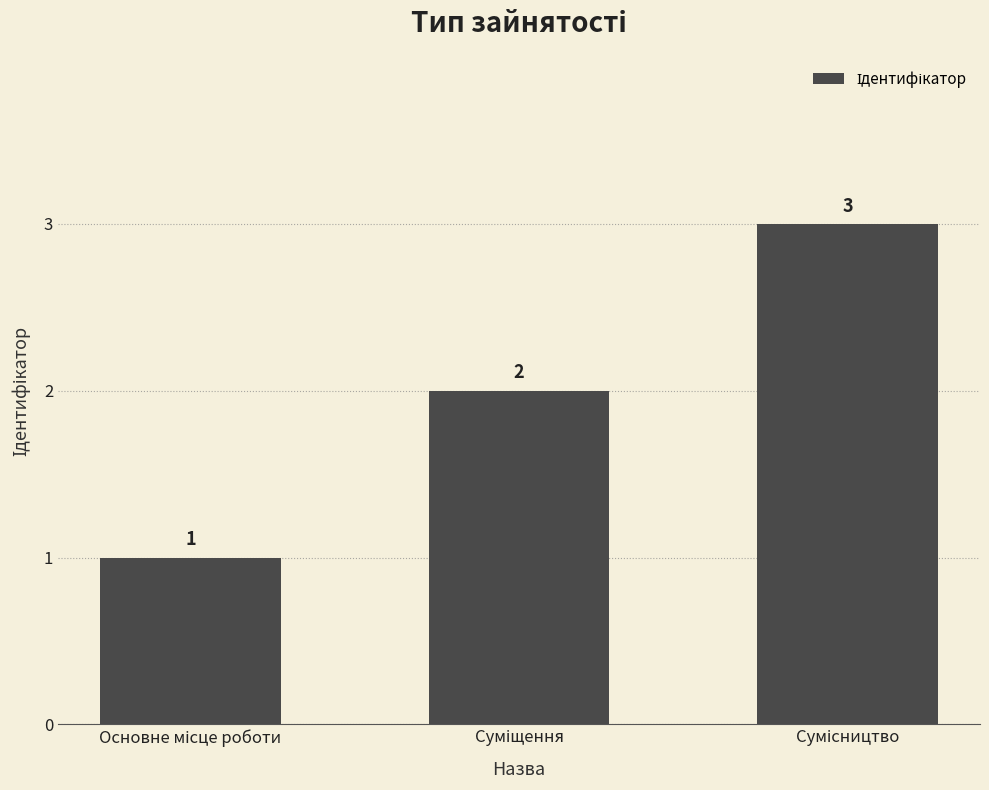

Count the values in the range 1 to 3.

3